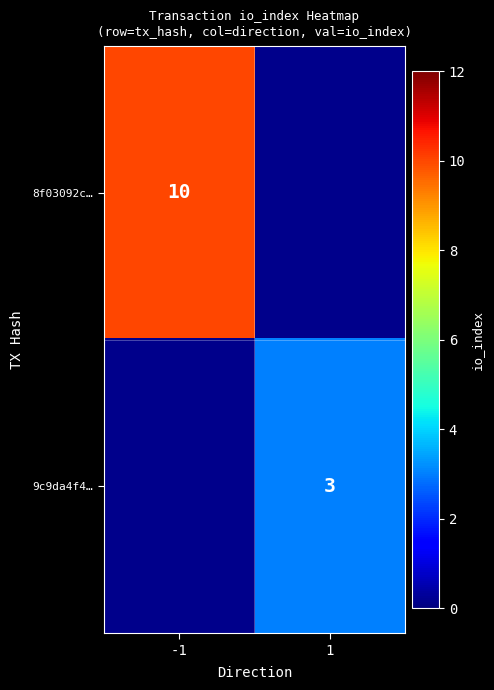

The 9c9da4f4… series shows 5 at 1. True or false?

False